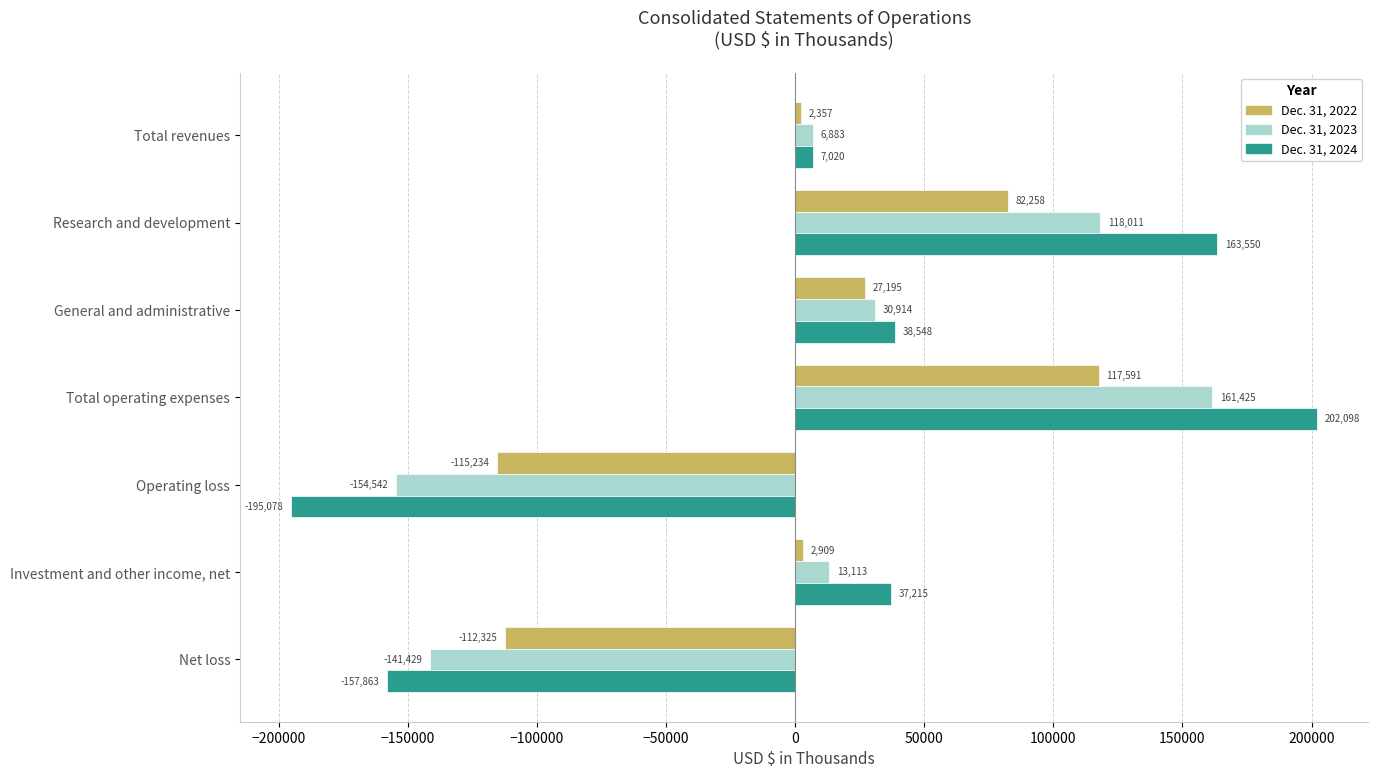

Where is Dec. 31, 2024 nearest to the value 3510?

Total revenues